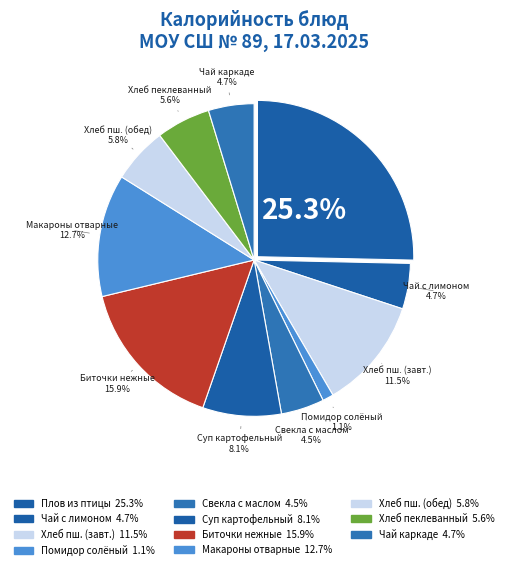

Is there a majority slice in this chart?

No